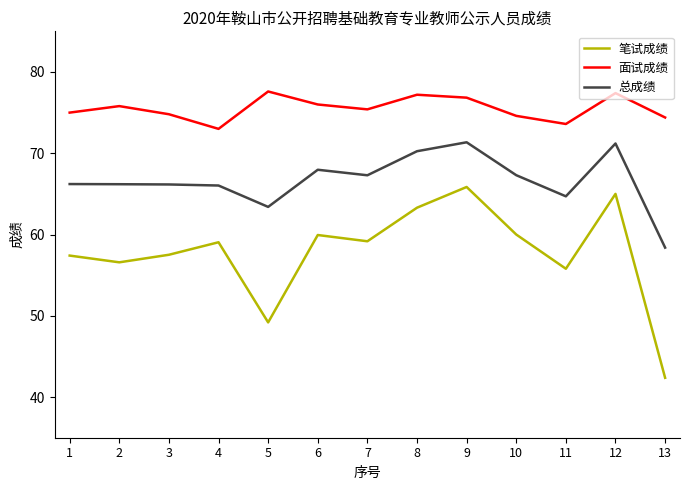

Is the value of 笔试成绩 at 13 greater than the value of 总成绩 at 1?

No